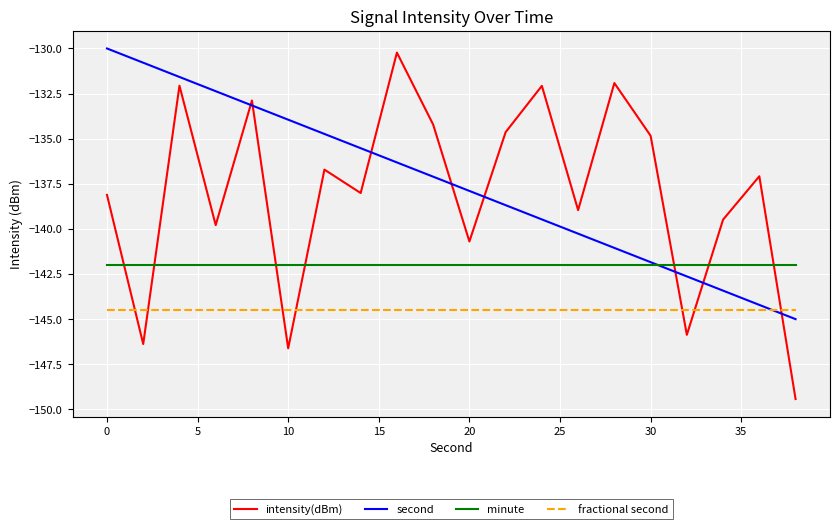

After their last crossing, which series has the higher values: second or intensity(dBm)?

second